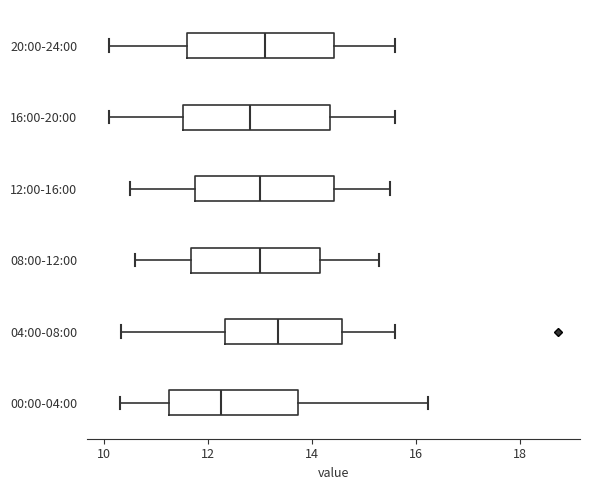

Reading bottom to top, transcribe this box plot: for each box, give where its median line is, the range the box spans, and where its two whiskers end, as read against the x-axis. The values are not printed on the chart, so give them approximately, as read against the axis.

00:00-04:00: median 12.2, box 11.2 to 13.8, whiskers 10.4 to 16.2
04:00-08:00: median 13.4, box 12.4 to 14.6, whiskers 10.4 to 15.6
08:00-12:00: median 13.0, box 11.6 to 14.2, whiskers 10.6 to 15.4
12:00-16:00: median 13.0, box 11.8 to 14.4, whiskers 10.6 to 15.6
16:00-20:00: median 12.8, box 11.6 to 14.4, whiskers 10.2 to 15.6
20:00-24:00: median 13.2, box 11.6 to 14.4, whiskers 10.2 to 15.6